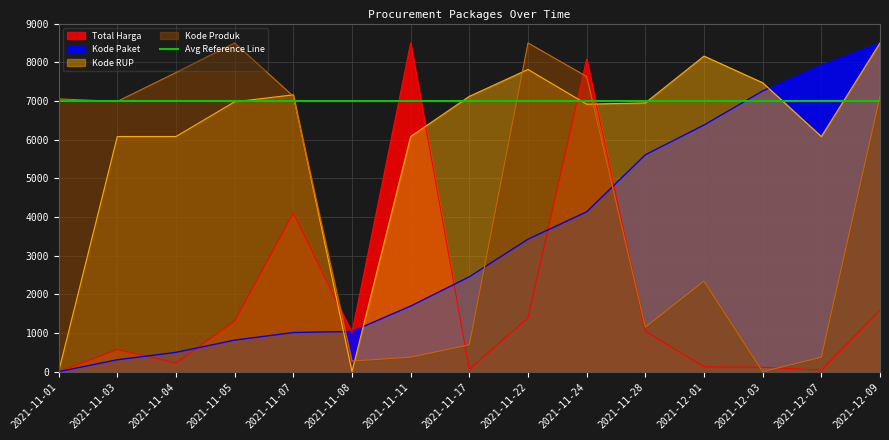

At which label is Total Harga closest to 4250?

2021-11-07